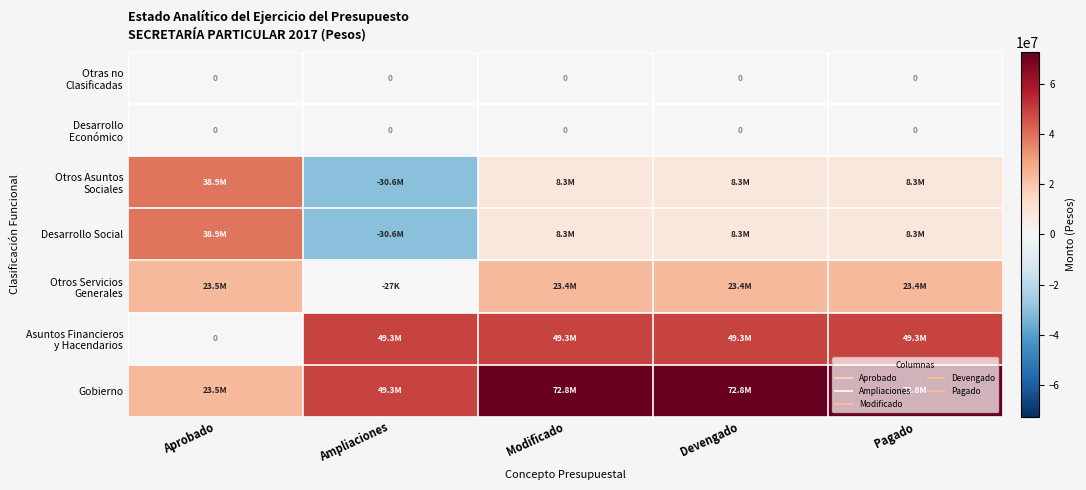

List the labels in order of Desarrollo Social value, smallest first.

Ampliaciones, Modificado, Devengado, Pagado, Aprobado